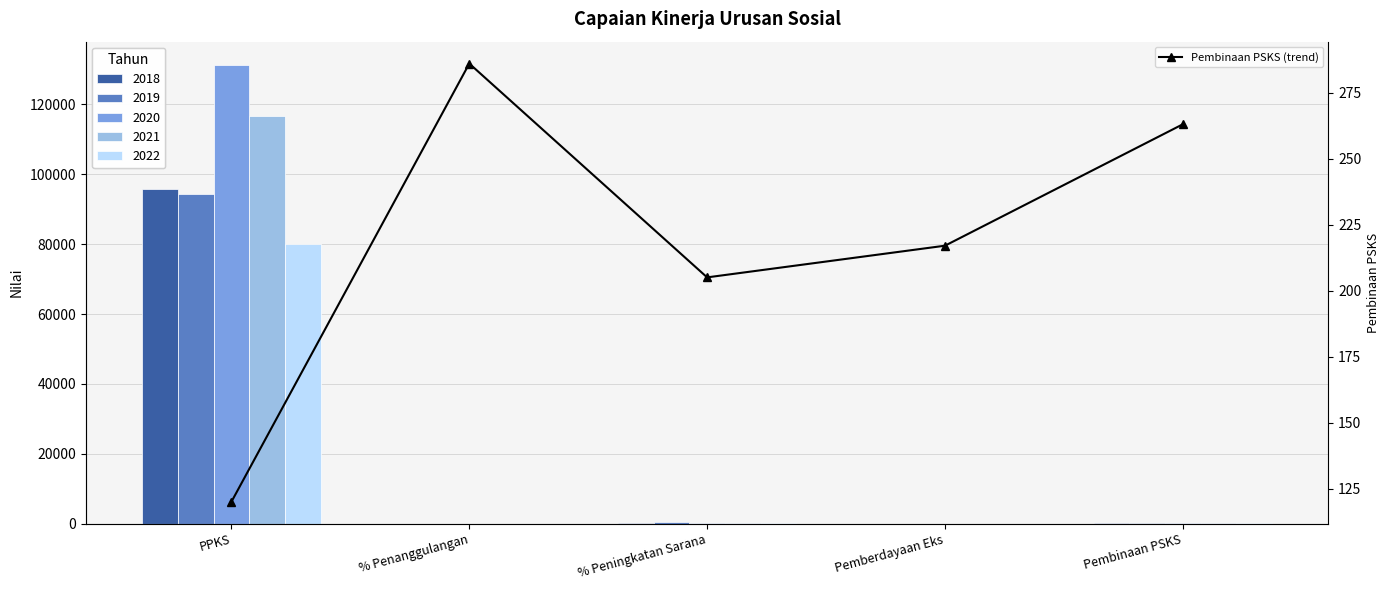

Rank the categories by value from highest to lowest.

% Penanggulangan, Pembinaan PSKS, Pemberdayaan Eks, % Peningkatan Sarana, PPKS